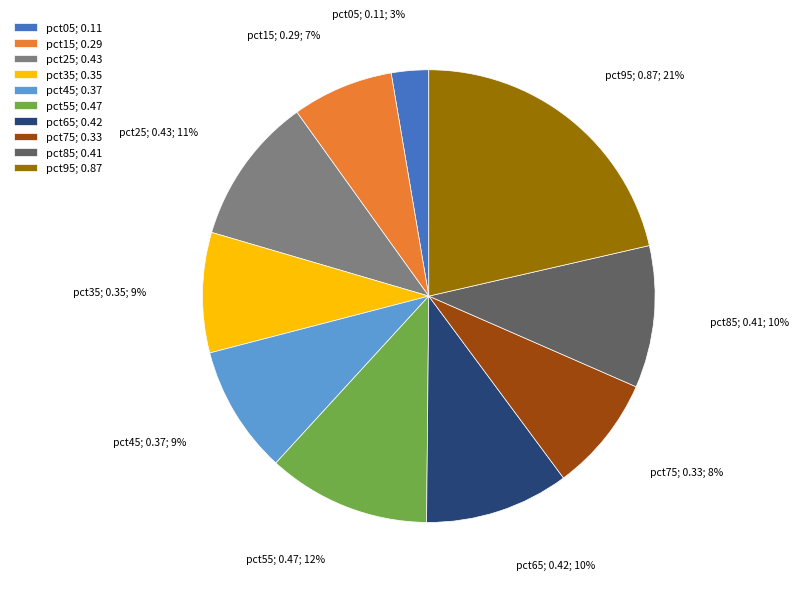

Do pct95; 0.87 and pct65; 0.42 together represent more than half of the pie?

No